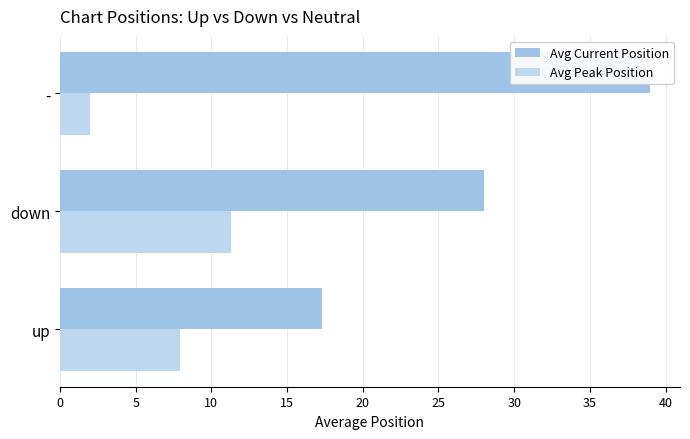

What is the value of the Avg Peak Position bar at the 2nd from the left?

11.3